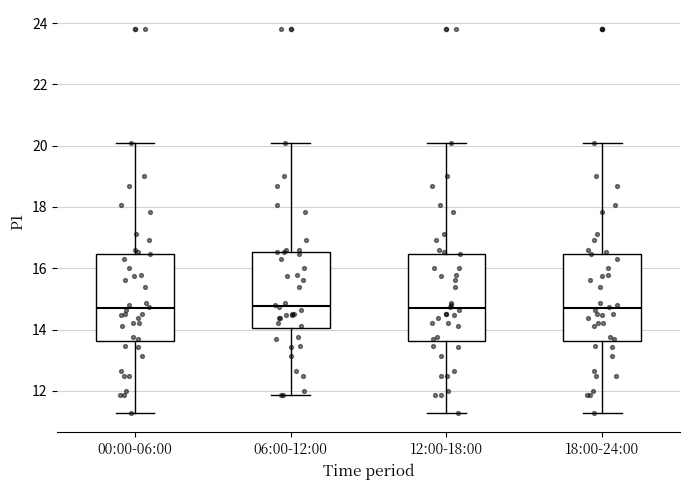

Reading left to right, transcribe this box plot: for each box, give where its median line is, the range the box spans, and where its two whiskers end, as read against the y-axis. The values are not printed on the chart, so give them approximately, as read against the axis.

00:00-06:00: median 14.6, box 13.6 to 16.4, whiskers 11.2 to 20.2
06:00-12:00: median 14.8, box 14.0 to 16.6, whiskers 11.8 to 20.2
12:00-18:00: median 14.6, box 13.6 to 16.4, whiskers 11.2 to 20.2
18:00-24:00: median 14.6, box 13.6 to 16.4, whiskers 11.2 to 20.2